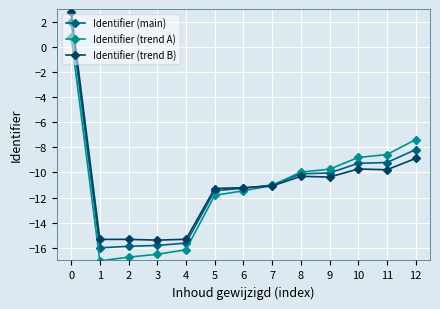

True or false: Identifier (trend B) has a value of -7.3 at 7.

False